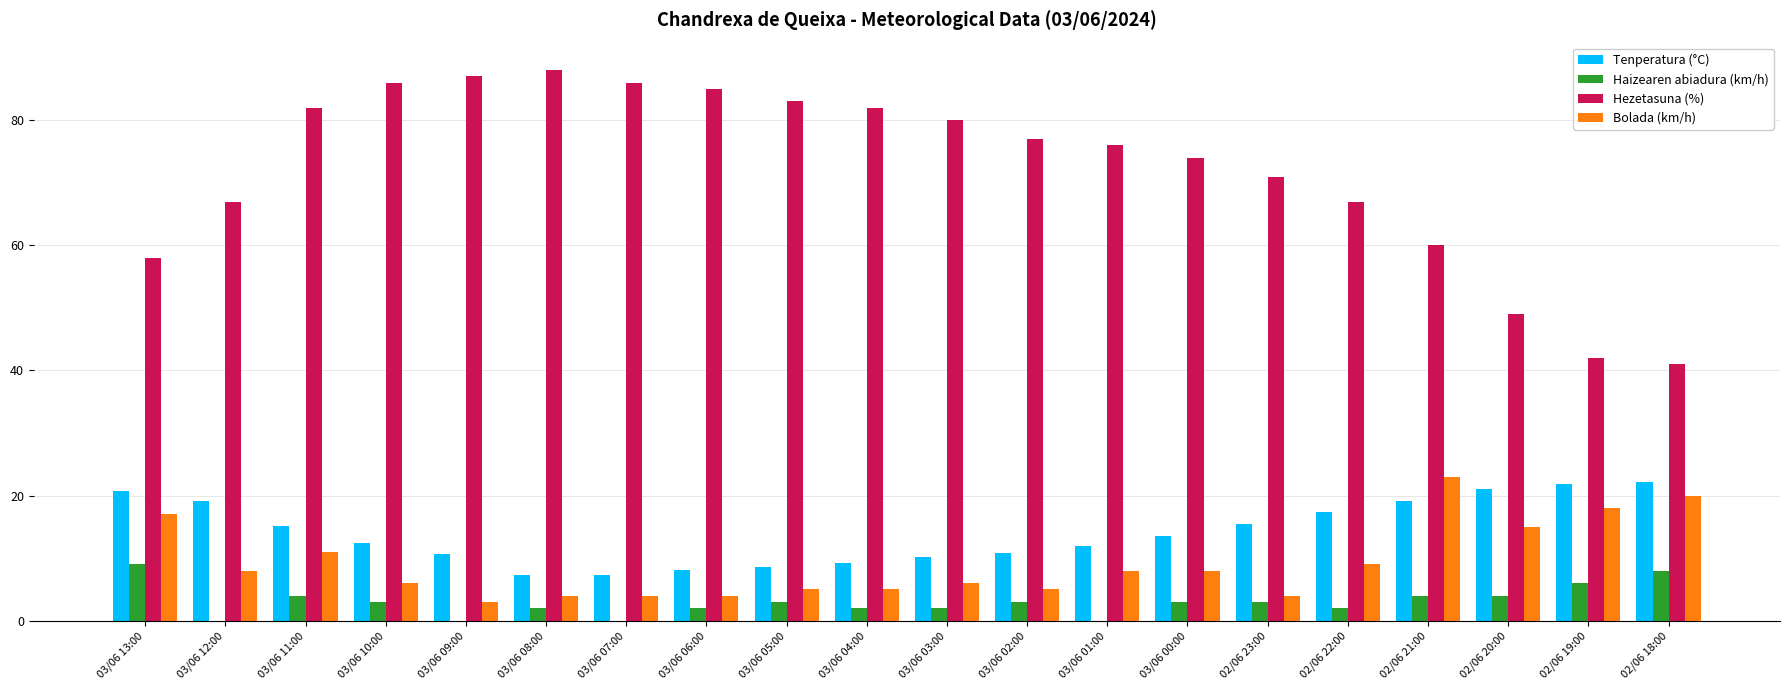

How many groups of bars are there?

20